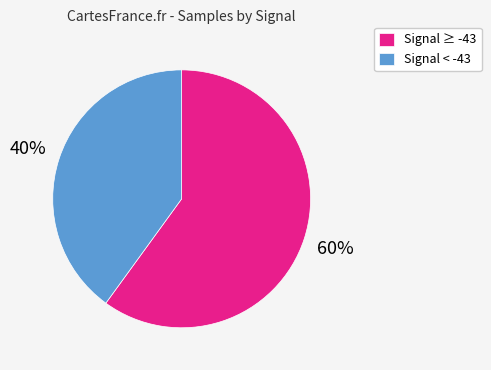

Is it true that Signal ≥ -43 is 71% of the pie?

False